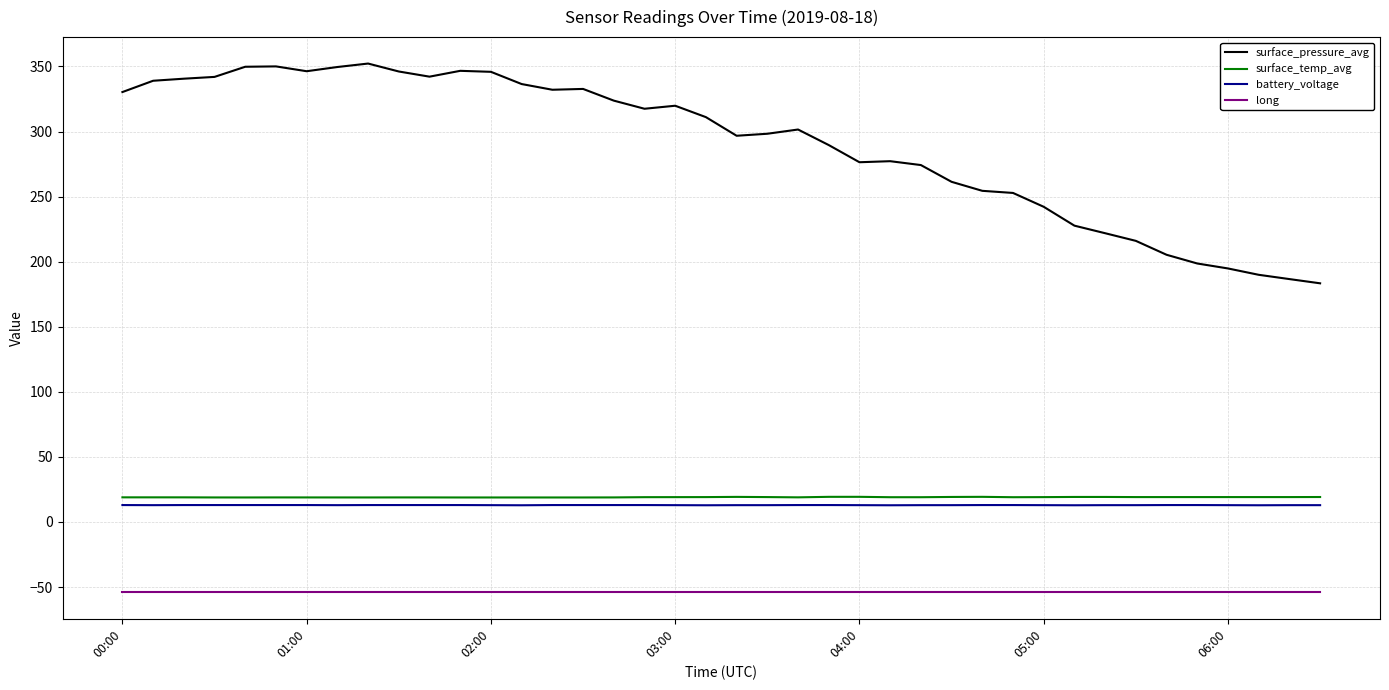

Which series has the largest total across all categories?

surface_pressure_avg